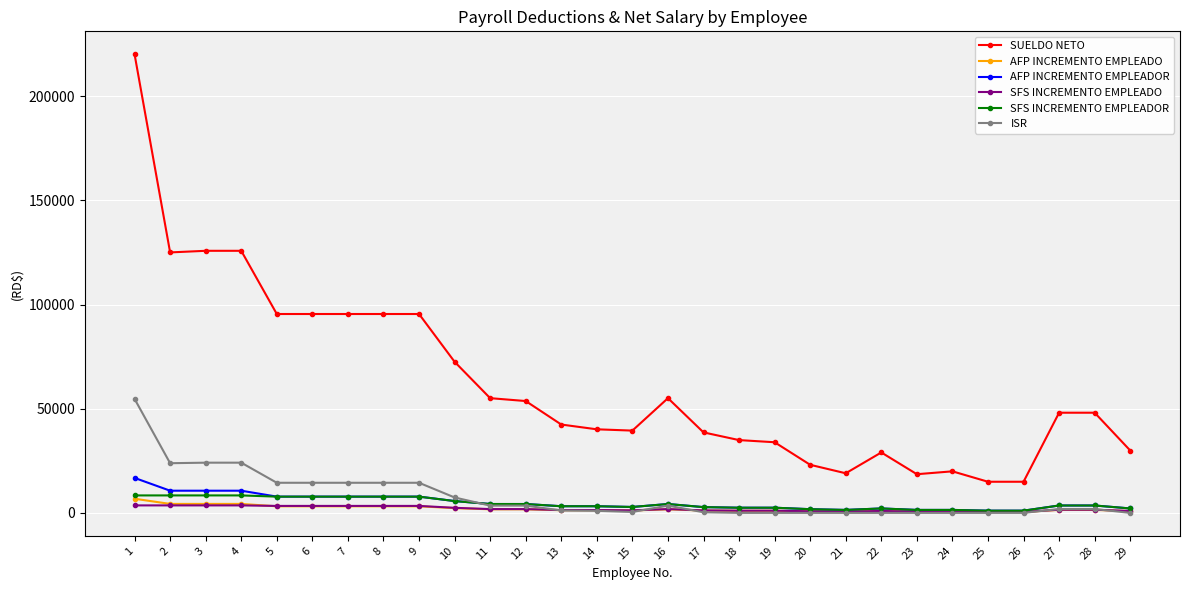

True or false: SUELDO NETO and SFS INCREMENTO EMPLEADOR cross at least once.

False